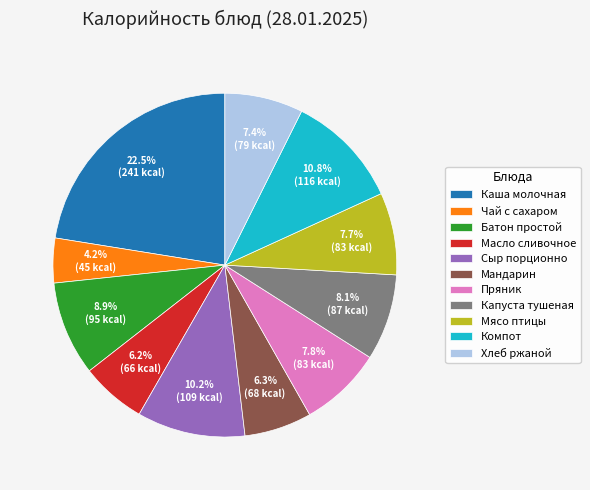

Approximately how many times larger is the value at Хлеб ржаной compared to Компот?

0.7